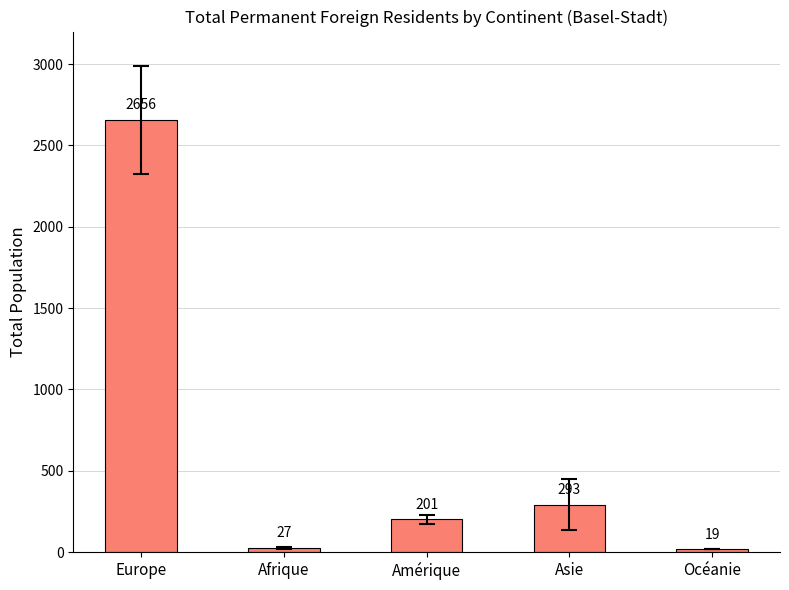

What is the difference between the second highest and second lowest values?

266